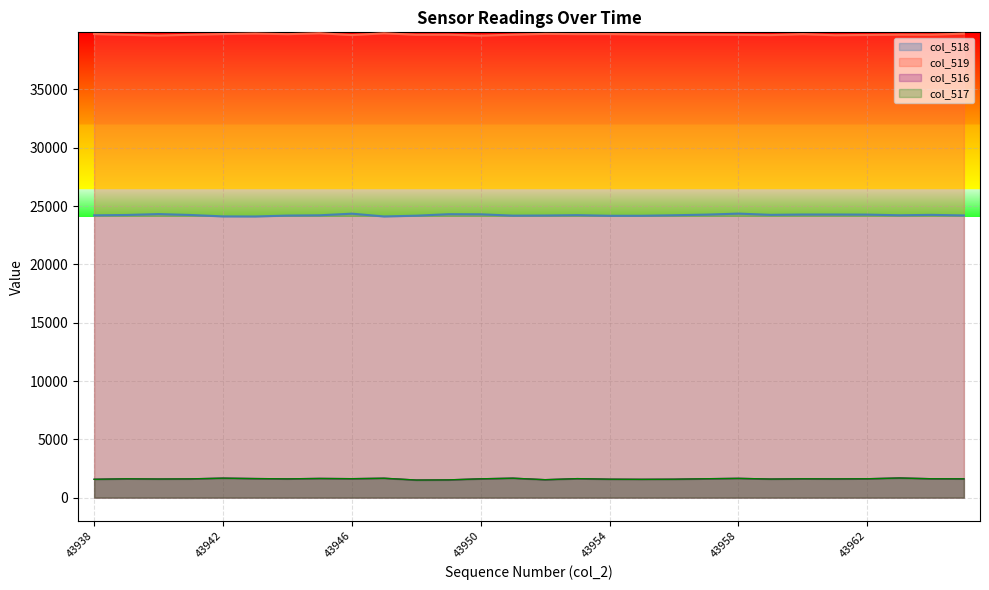

At how many categories does at least one series exceed 35357?

28